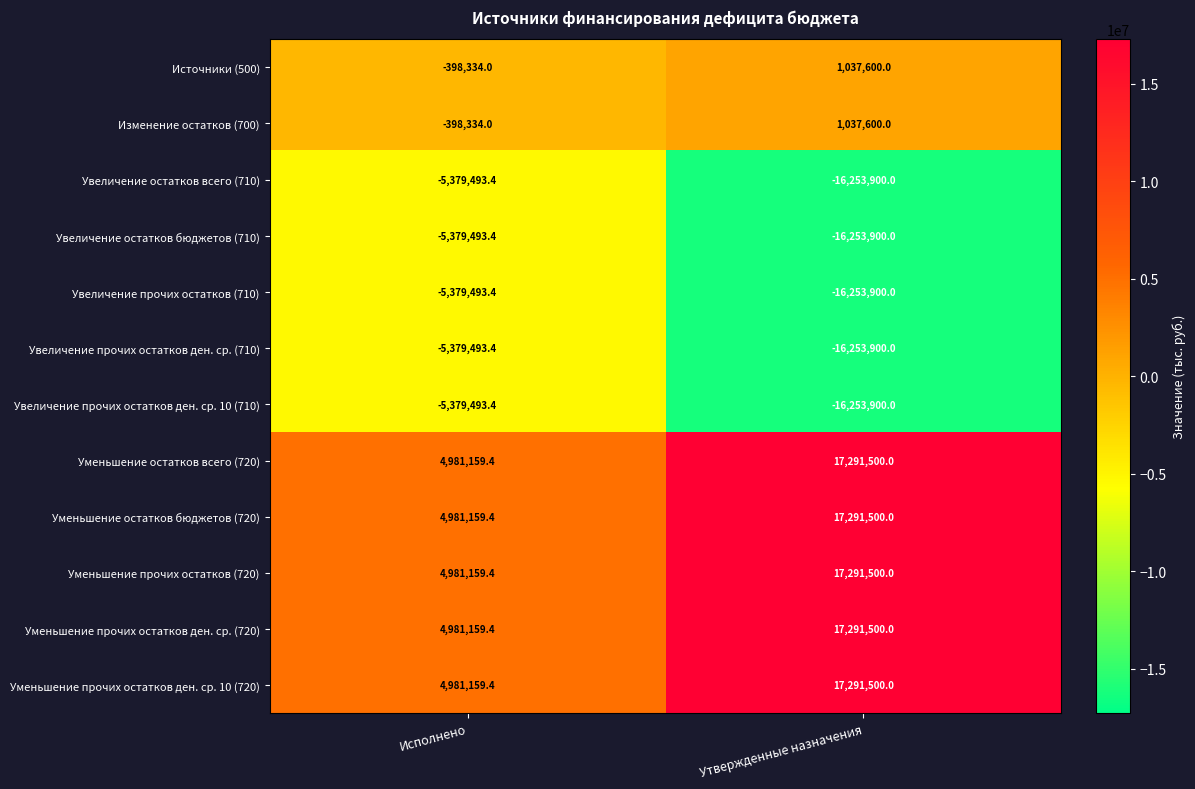

What is the spread (max minus min) of values at Исполнено?

10360652.8